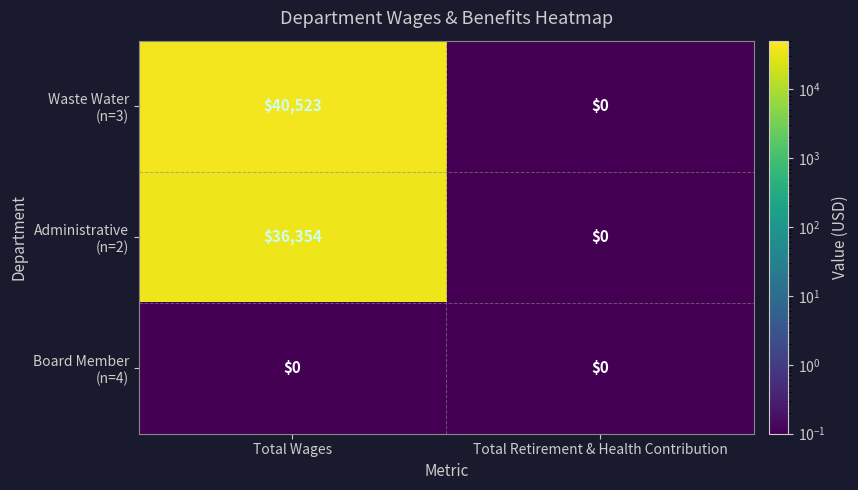

At how many categories does at least one series exceed 39672?

1